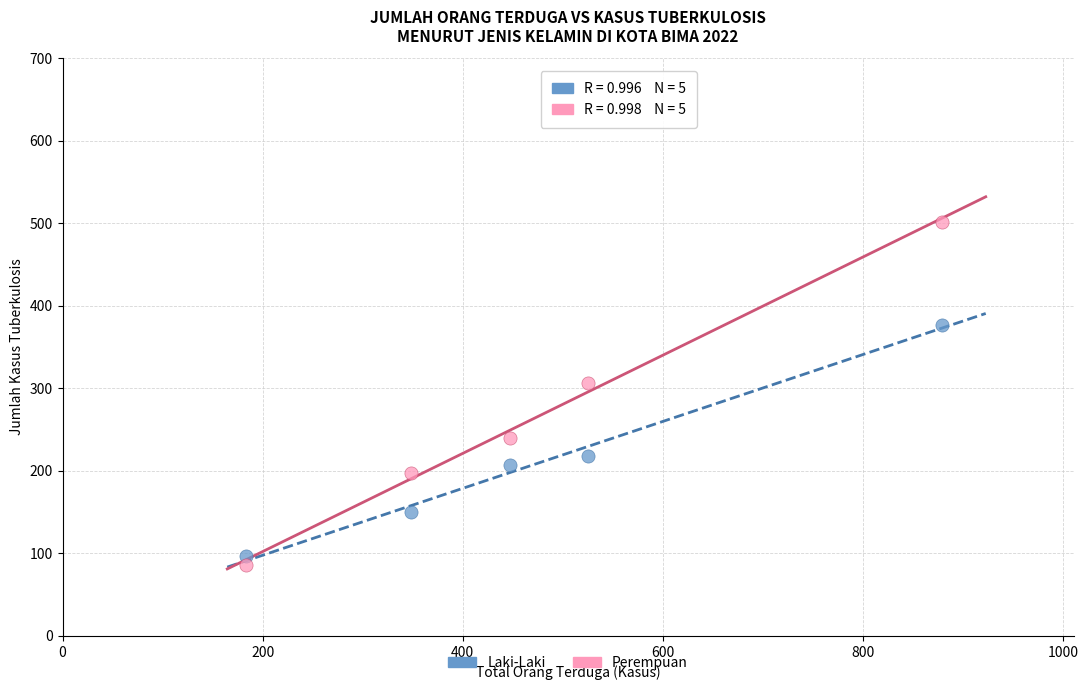

Which series reaches the minimum Y coordinate?

Perempuan